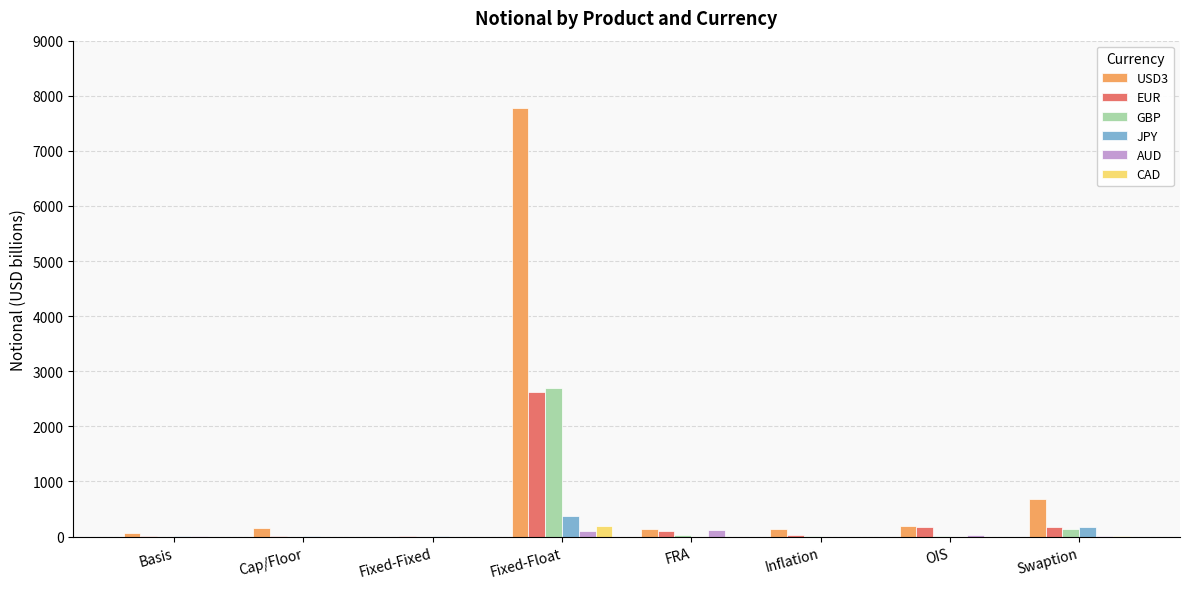

How many data points does each series have?

8